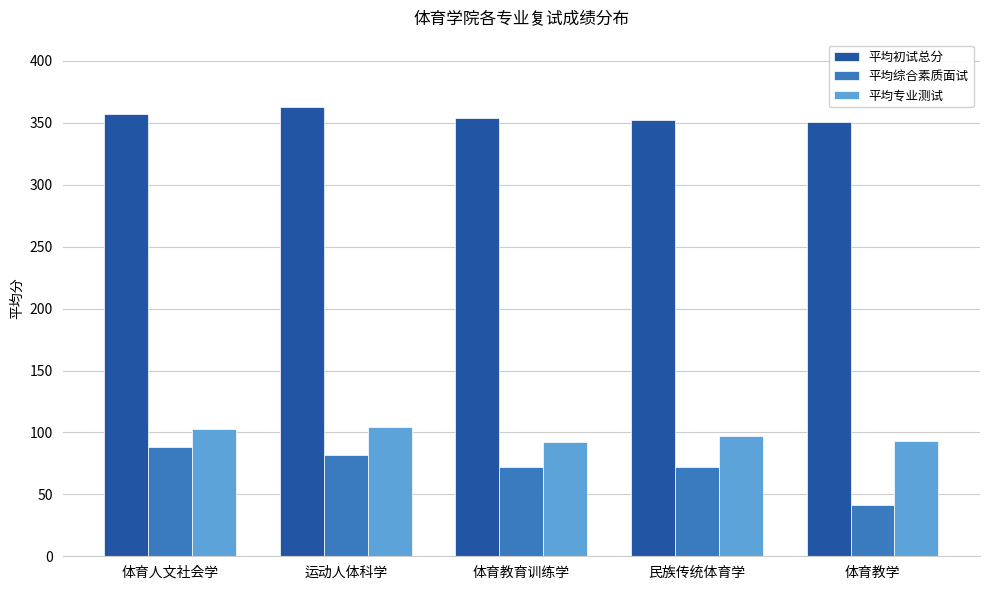

What position from the left is 运动人体科学?

2